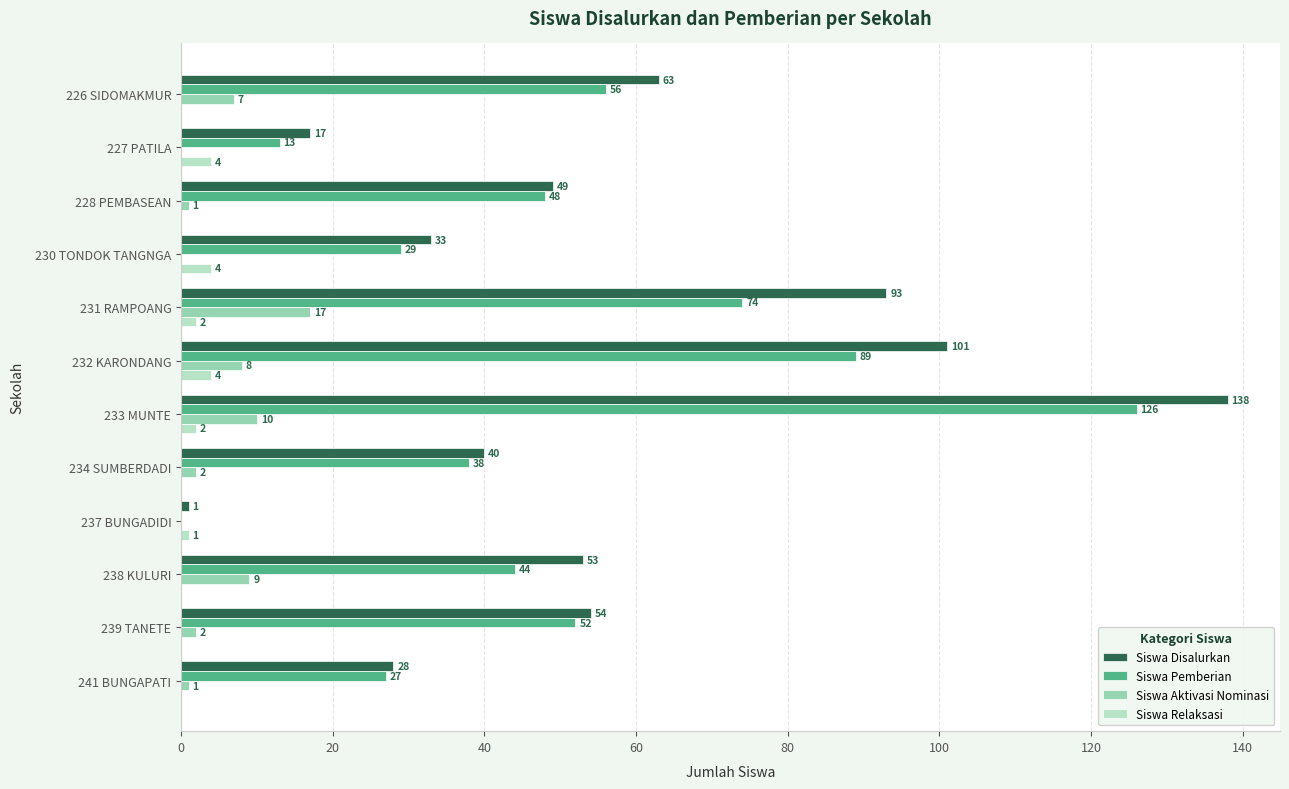

What are all the series names shown in the legend?

Siswa Disalurkan, Siswa Pemberian, Siswa Aktivasi Nominasi, Siswa Relaksasi